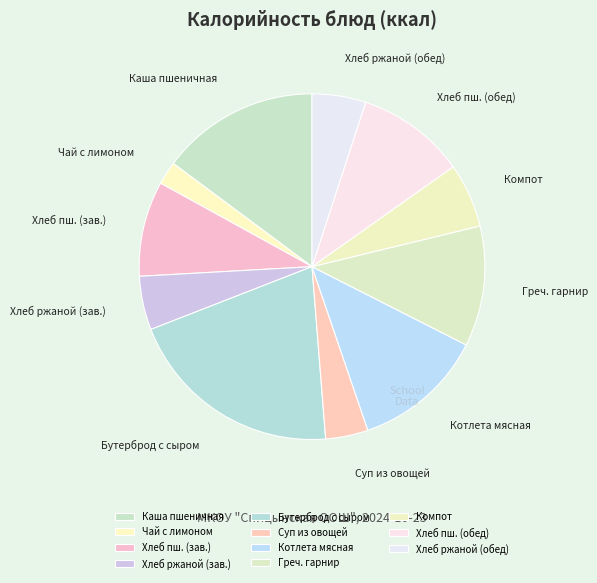

Does any single category account for the majority?

No